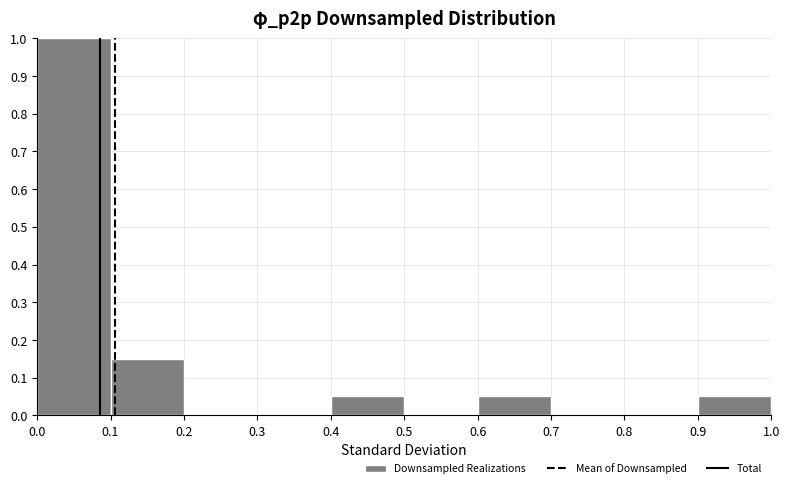

Reading left to right, list every bar in this chart as the range it spans on the x-axis followed by its height. Neither the bar edges nor the heights are printed on the chart, so give them approximately, as read against the axes.

0.0 to 0.1: 1.00
0.1 to 0.2: 0.15
0.2 to 0.3: 0
0.3 to 0.4: 0
0.4 to 0.5: 0.05
0.5 to 0.6: 0
0.6 to 0.7: 0.05
0.7 to 0.8: 0
0.8 to 0.9: 0
0.9 to 1.0: 0.05